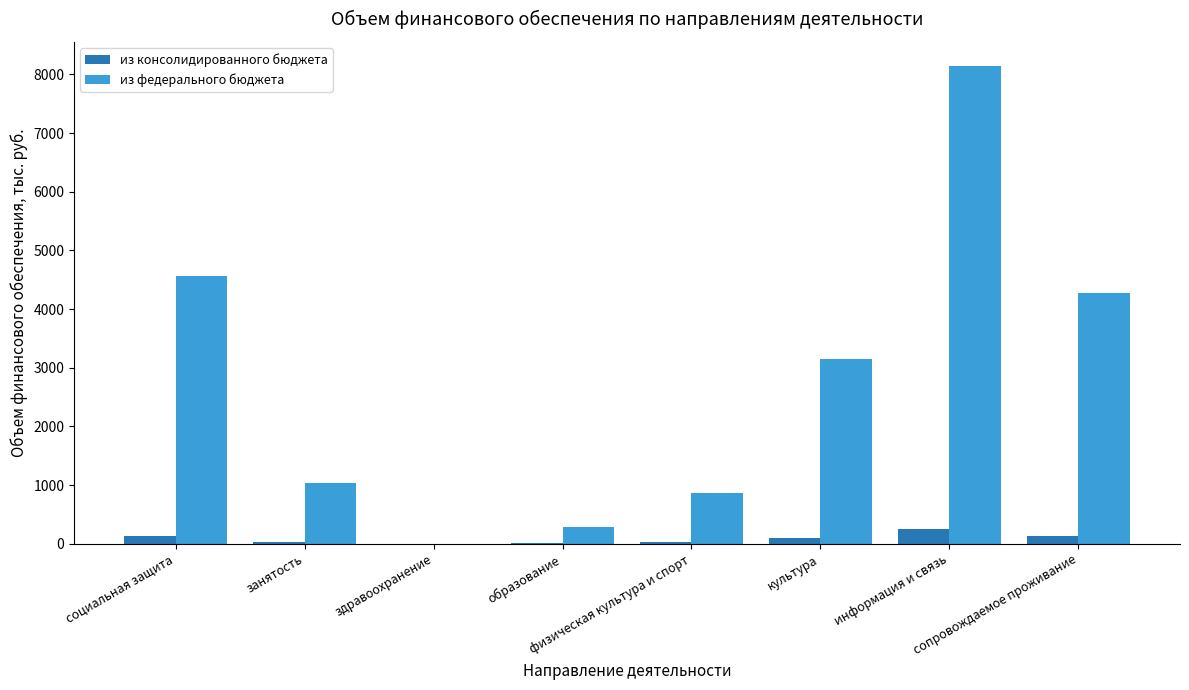

True or false: из консолидированного бюджета has a value of 31.8 at занятость.

True